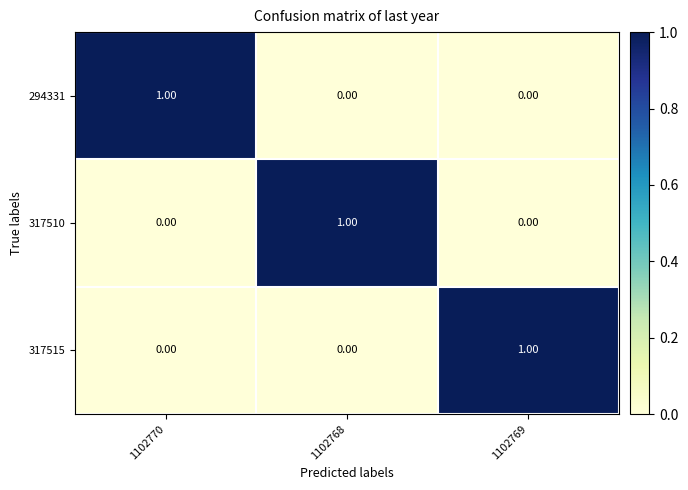

How many values in the 294331 series exceed 0?

1